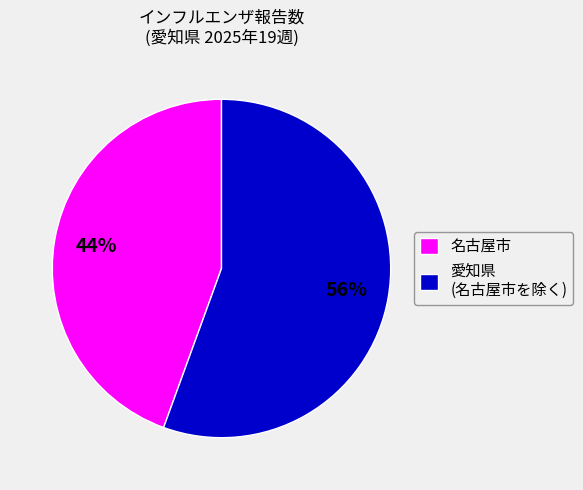

Which category has the biggest portion of the pie?

愛知県 (名古屋市を除く)